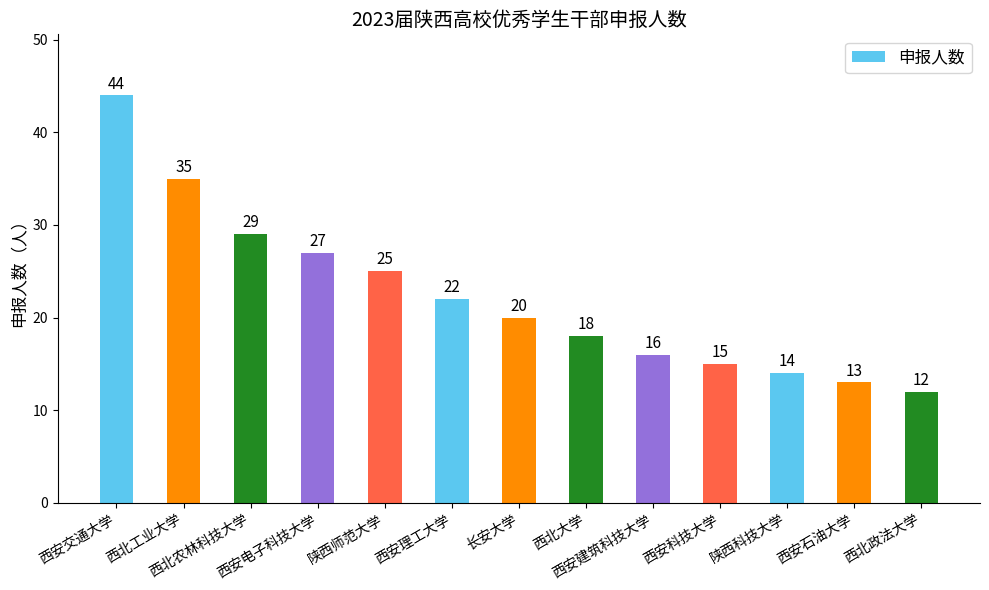

The value at 西安电子科技大学 is 27. True or false?

True